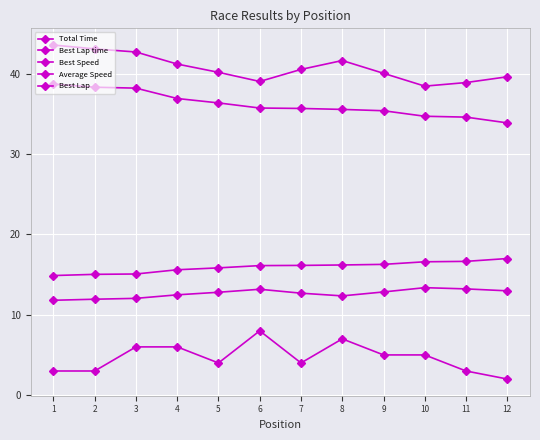

Count the number of categories in the chart.

12